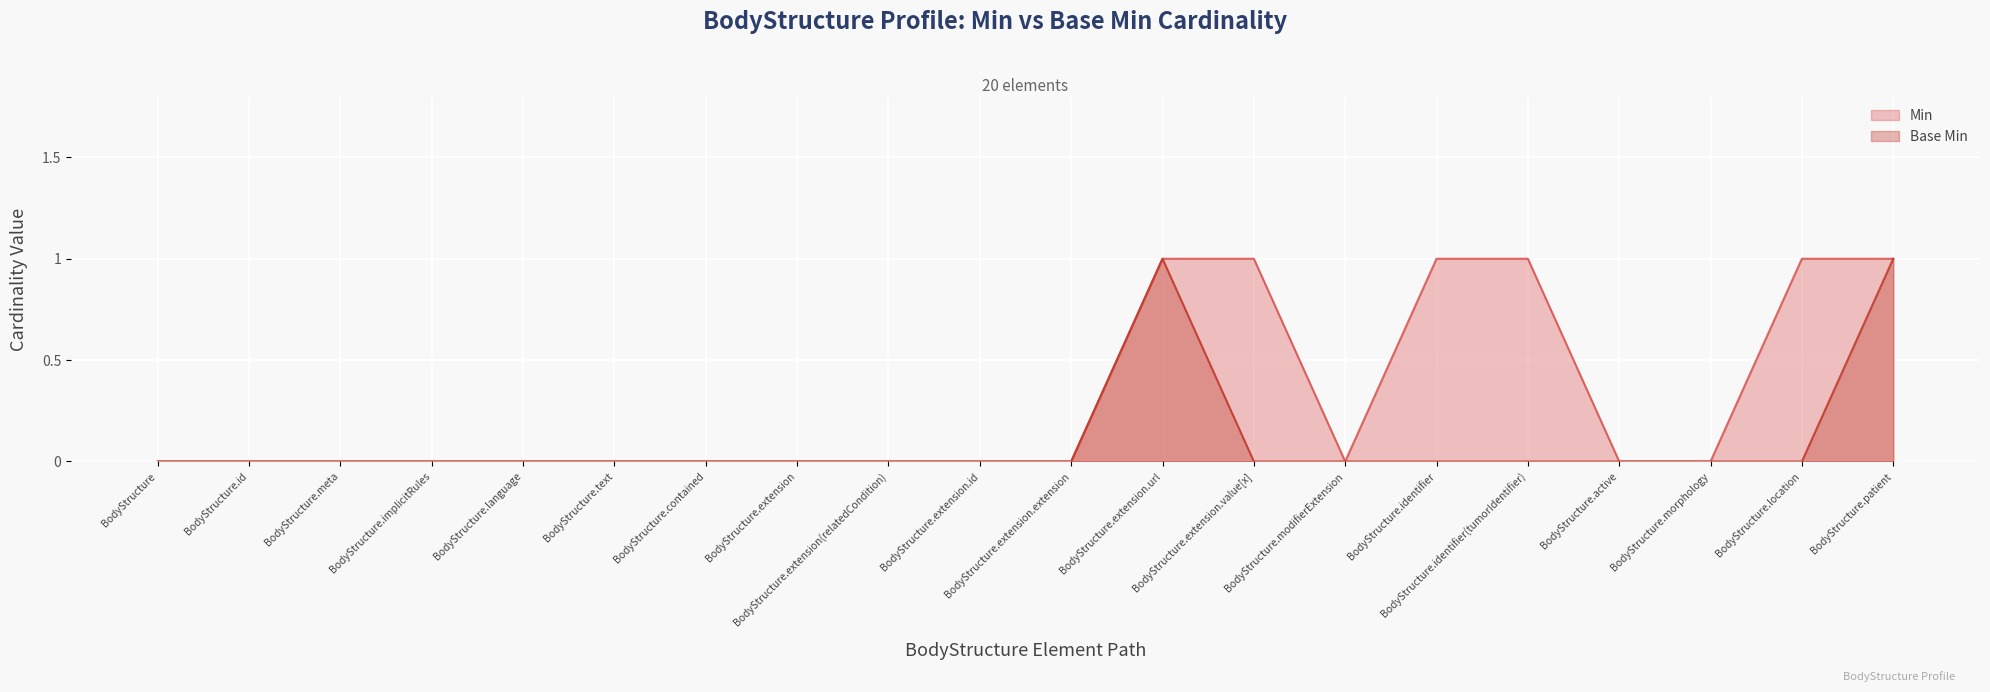

Count the Min values values in the range 0 to 1.

20